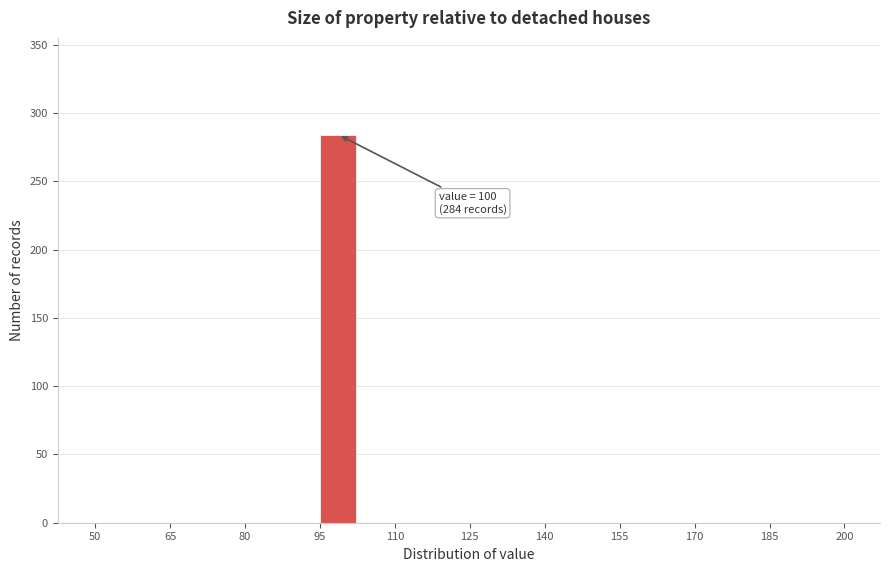

Around what value on the x-axis is the tallest bar? Give the approximate position of its centre, as read against the axis.

98